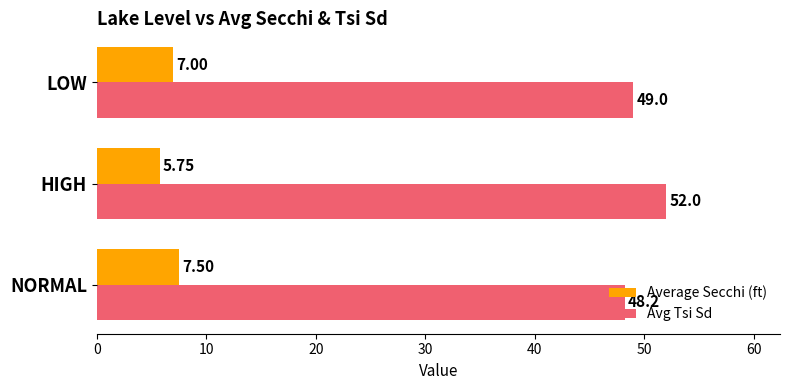

Which series has the widest spread of values?

Avg Tsi Sd